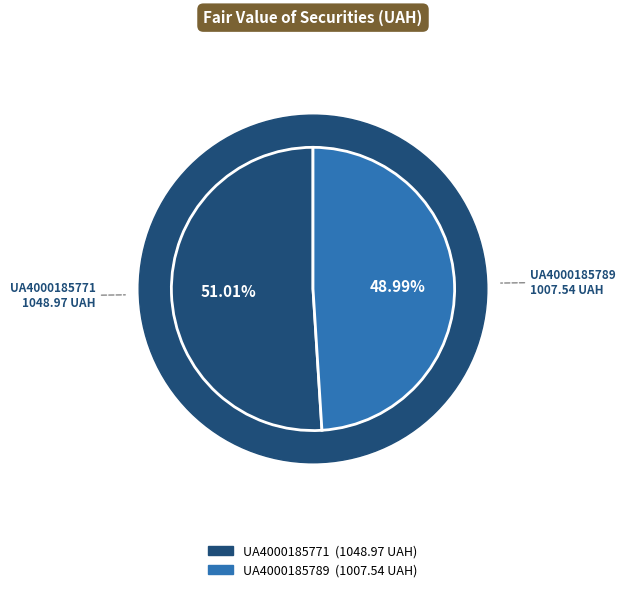

What portion of the pie excludes UA4000185789?

51.0%